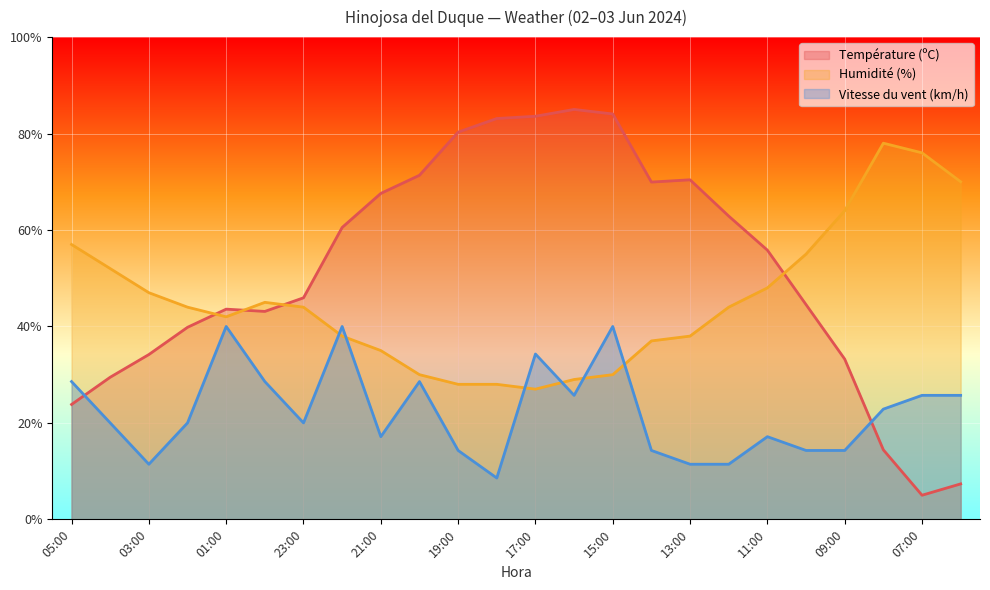

Rank the series at 23:00 from highest to lowest value.

Température (ºC), Humidité (%), Vitesse du vent (km/h)